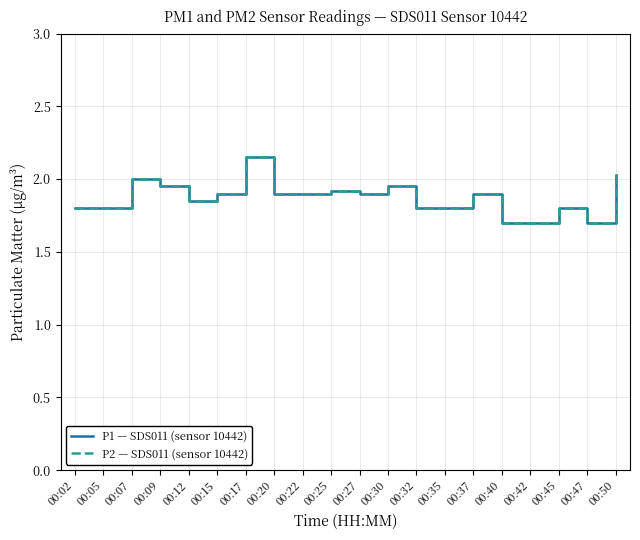

What is the sum of the P2 — SDS011 (sensor 10442) values at 00:40 and 00:37?

3.6